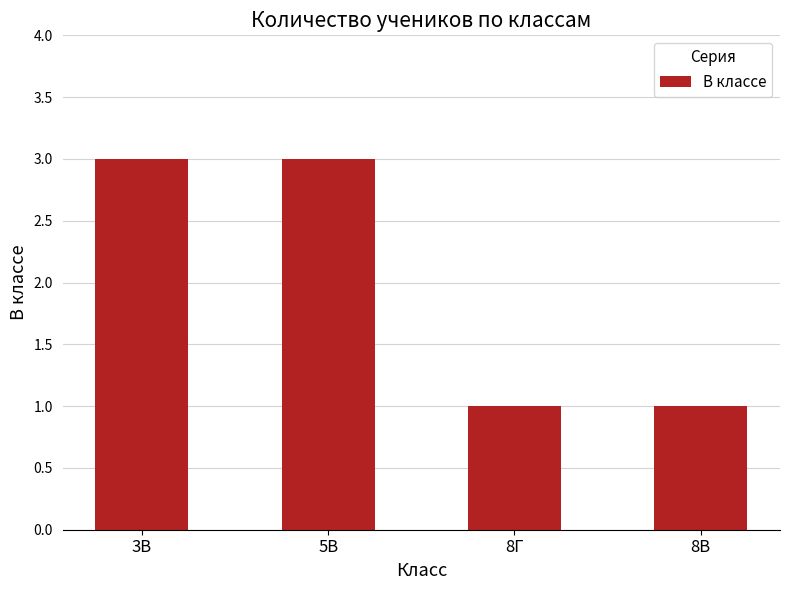

The chart shows a value of 1 at 8В. True or false?

True